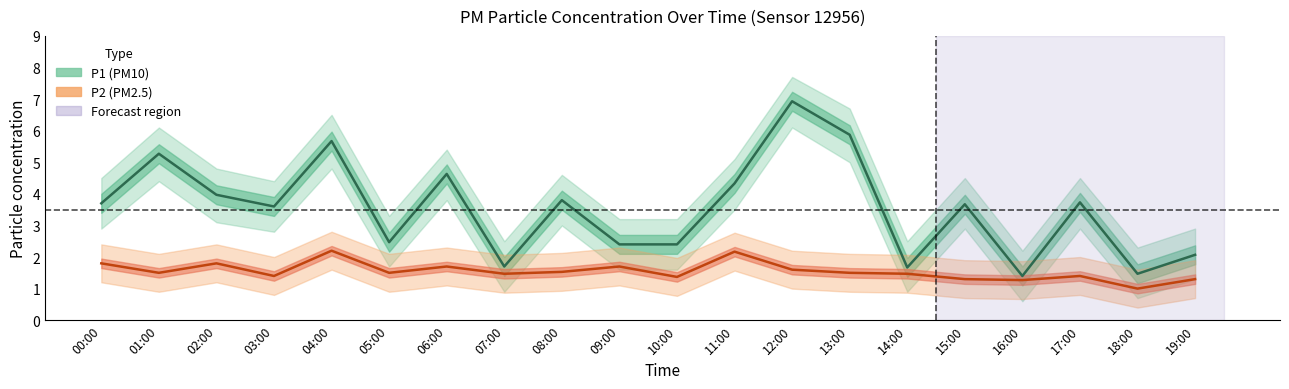

Count the number of categories in the chart.

20